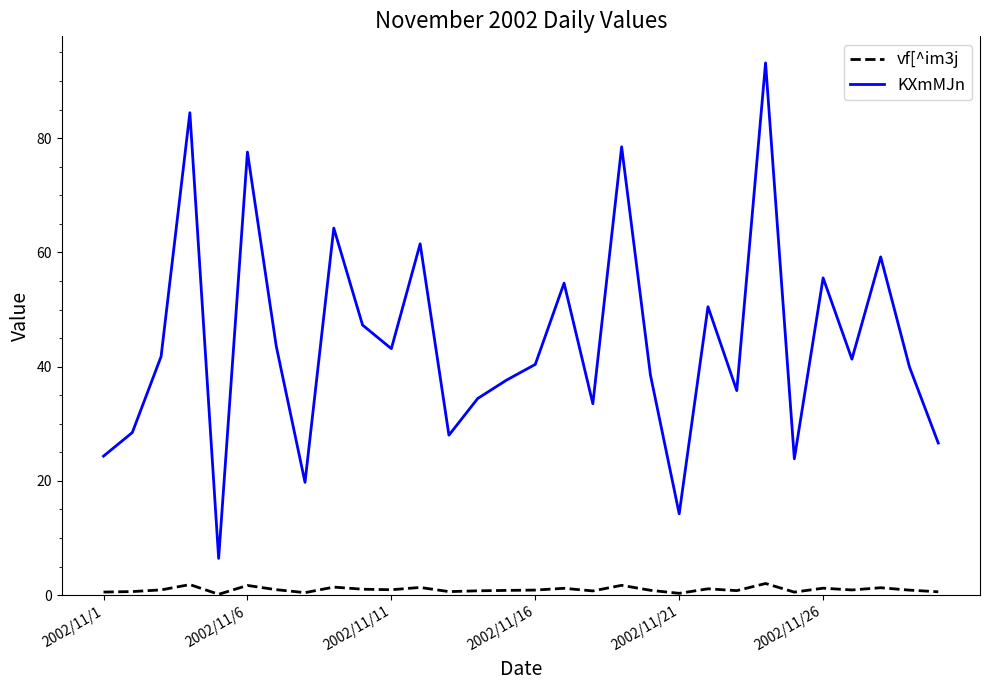

What is the lowest value of the KXmMJn series?

6.4